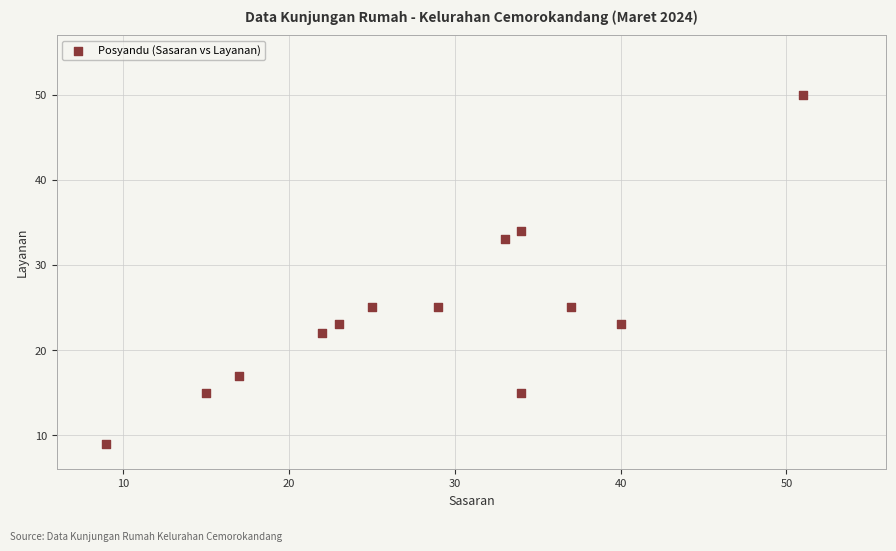

What is the range of Y values (max minus min)?

41